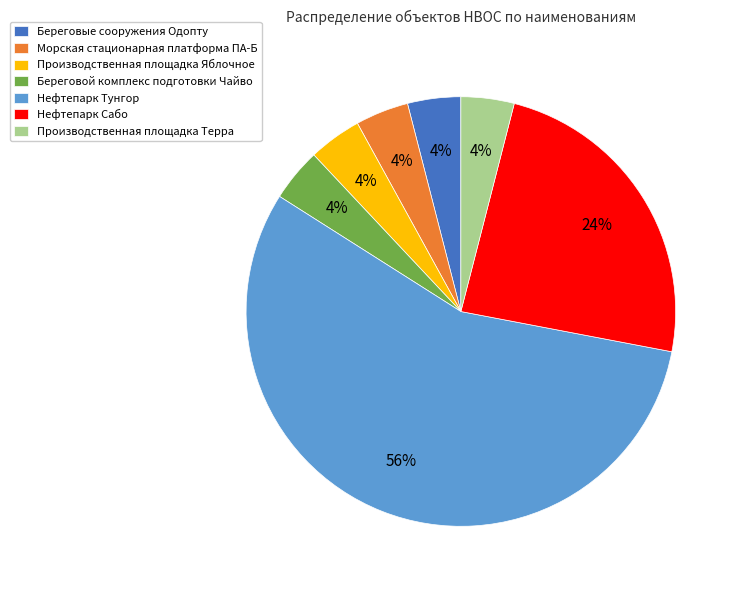

Do Производственная площадка Яблочное and Нефтепарк Тунгор together represent more than half of the pie?

Yes